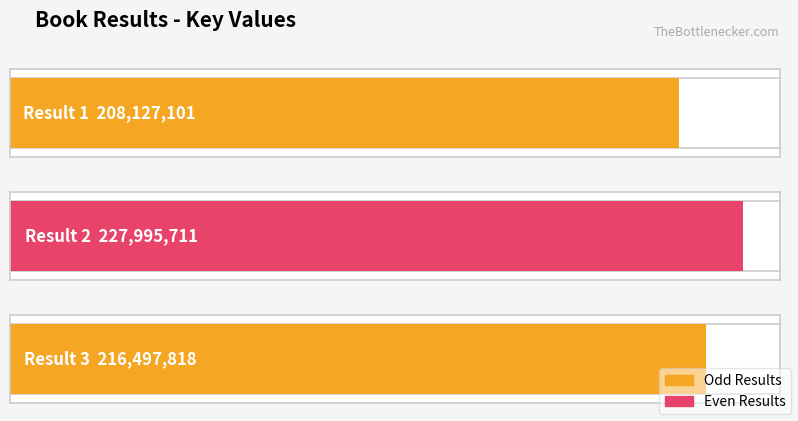

What is the minimum value shown in the chart?

208127101